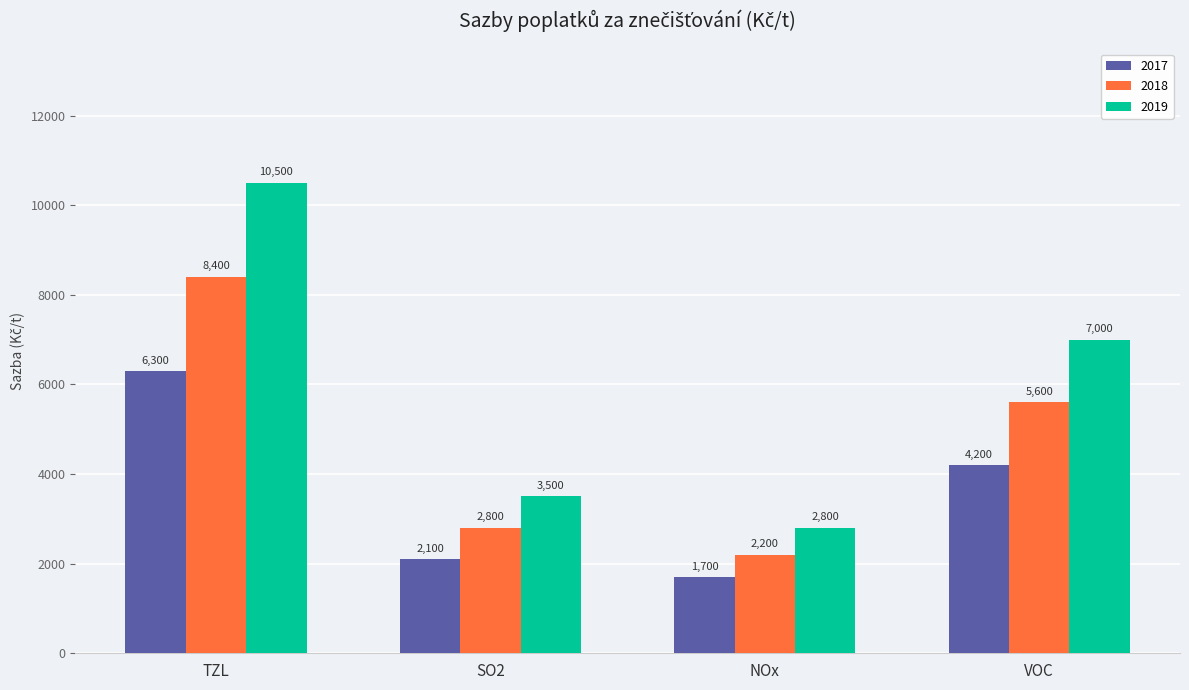

Does the chart contain any negative values?

No